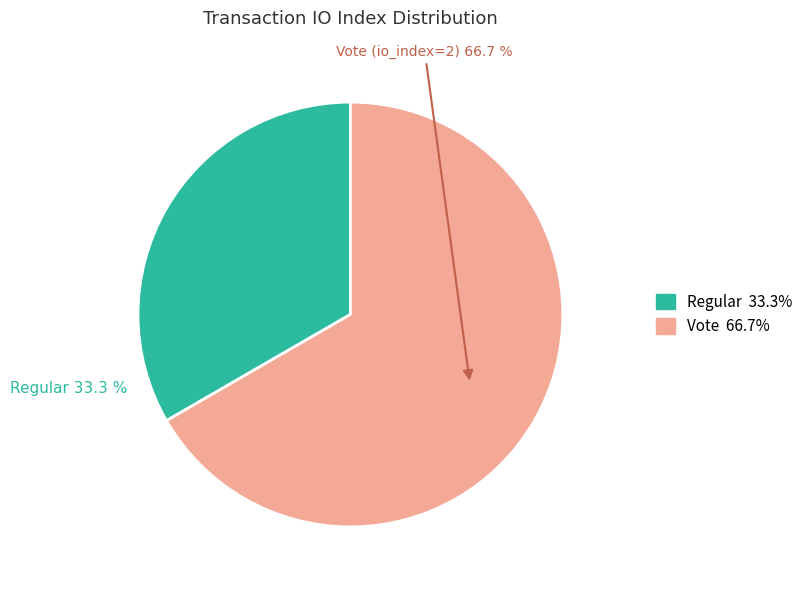

What is the smallest slice in the pie chart?

Regular